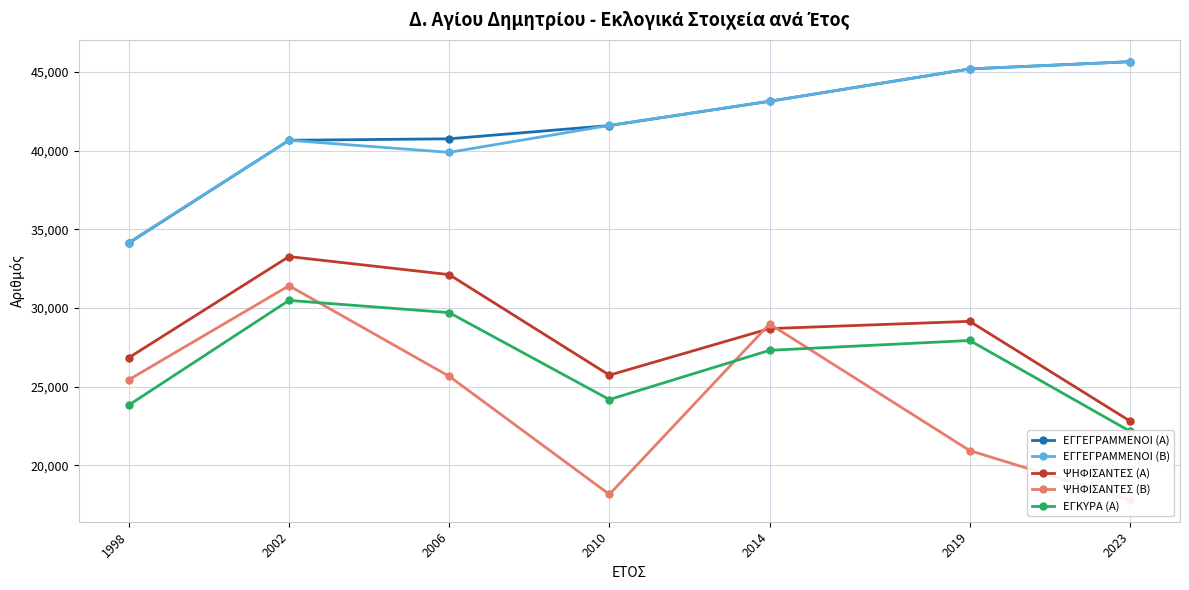

How many categories are shown in the chart?

7